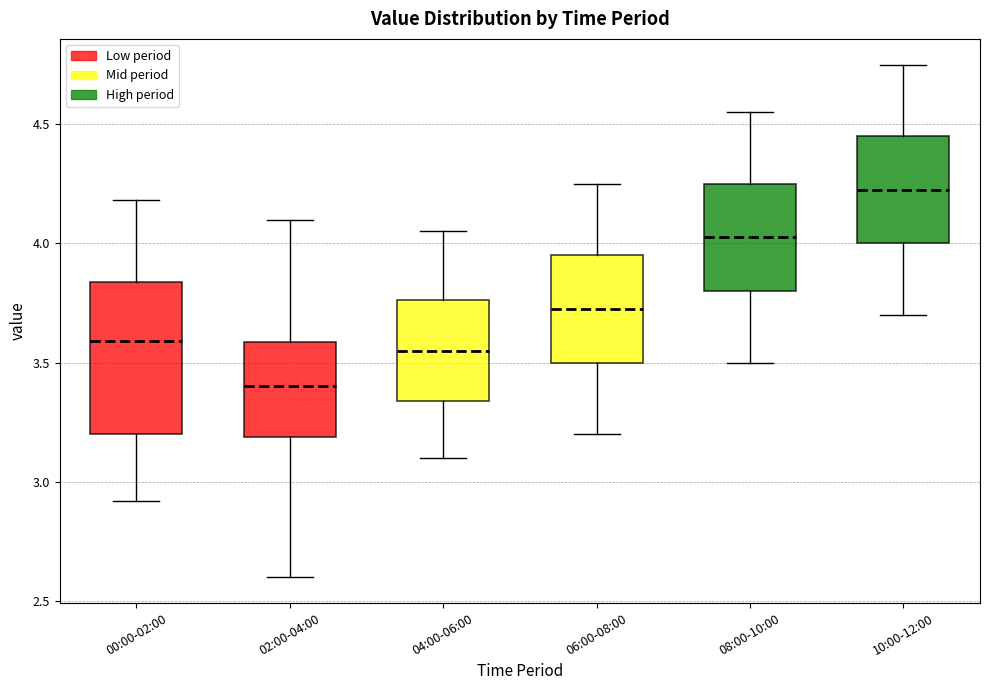

Reading left to right, read every box against the y-axis: the position of its median line, the range the box covers, and the ends of its whiskers. The values are not printed on the chart, so give them approximately, as read against the axis.

00:00-02:00: median 3.60, box 3.20 to 3.85, whiskers 2.90 to 4.20
02:00-04:00: median 3.40, box 3.20 to 3.60, whiskers 2.60 to 4.10
04:00-06:00: median 3.55, box 3.35 to 3.75, whiskers 3.10 to 4.05
06:00-08:00: median 3.75, box 3.50 to 3.95, whiskers 3.20 to 4.25
08:00-10:00: median 4.05, box 3.80 to 4.25, whiskers 3.50 to 4.55
10:00-12:00: median 4.25, box 4.00 to 4.45, whiskers 3.70 to 4.75